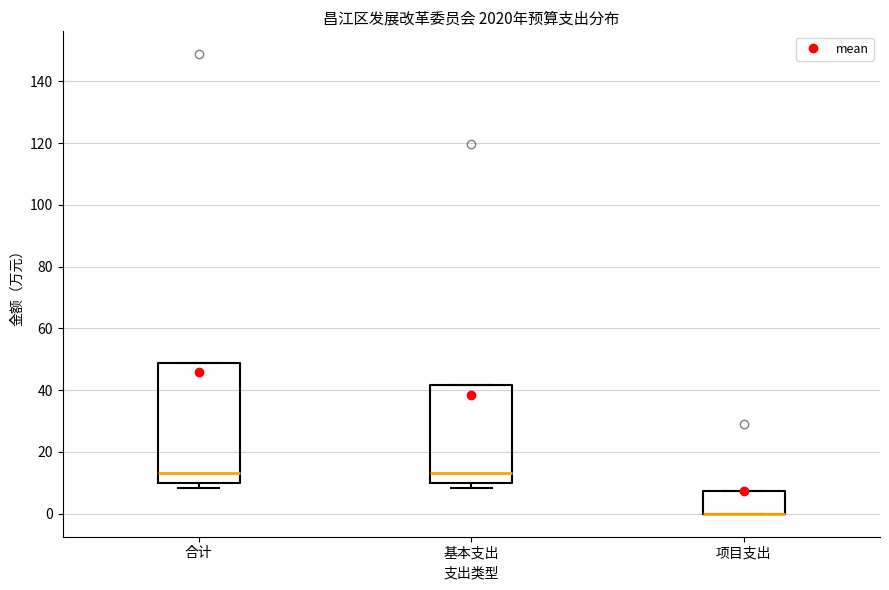

Reading left to right, transcribe this box plot: for each box, give where its median line is, the range the box spans, and where its two whiskers end, as read against the y-axis. The values are not printed on the chart, so give them approximately, as read against the axis.

合计: median 14, box 10 to 48, whiskers 8 to 48
基本支出: median 14, box 10 to 42, whiskers 8 to 42
项目支出: median 0 (drawn on the box's lower edge), box 0 to 8, whiskers 0 to 8